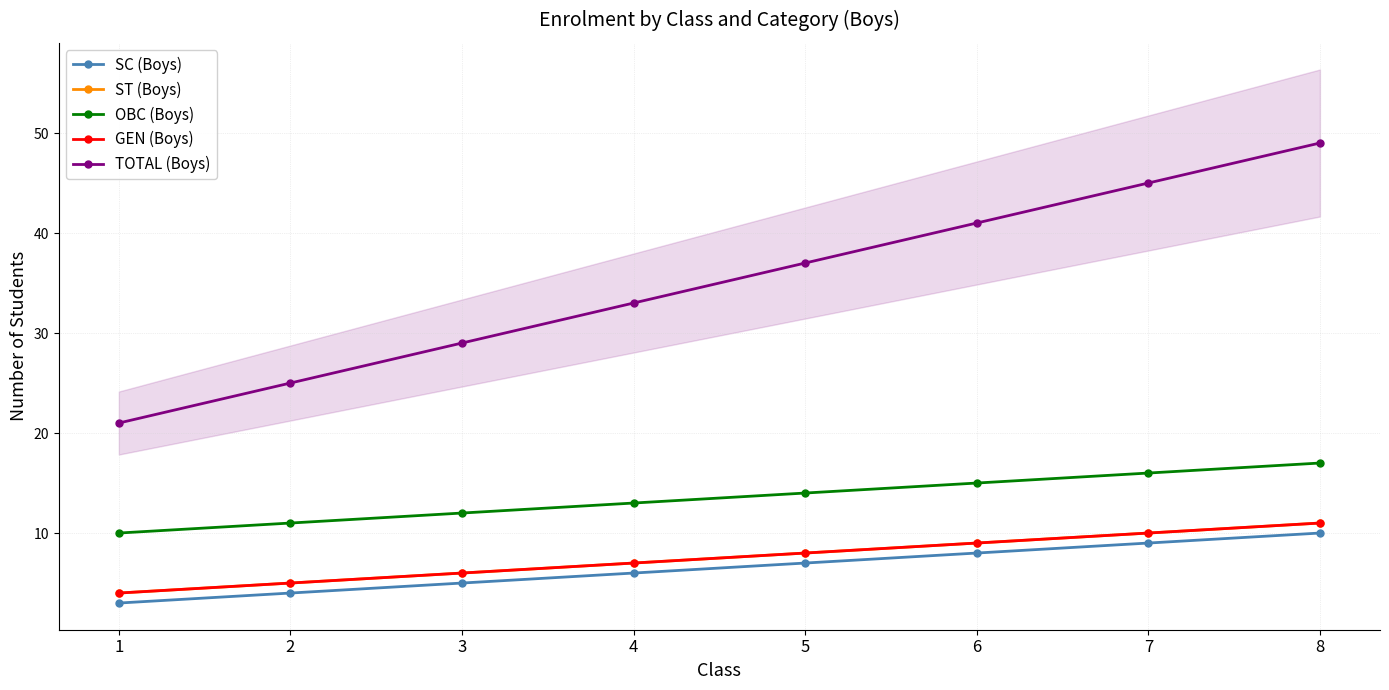

Which has a higher value, 5 or 4?

5